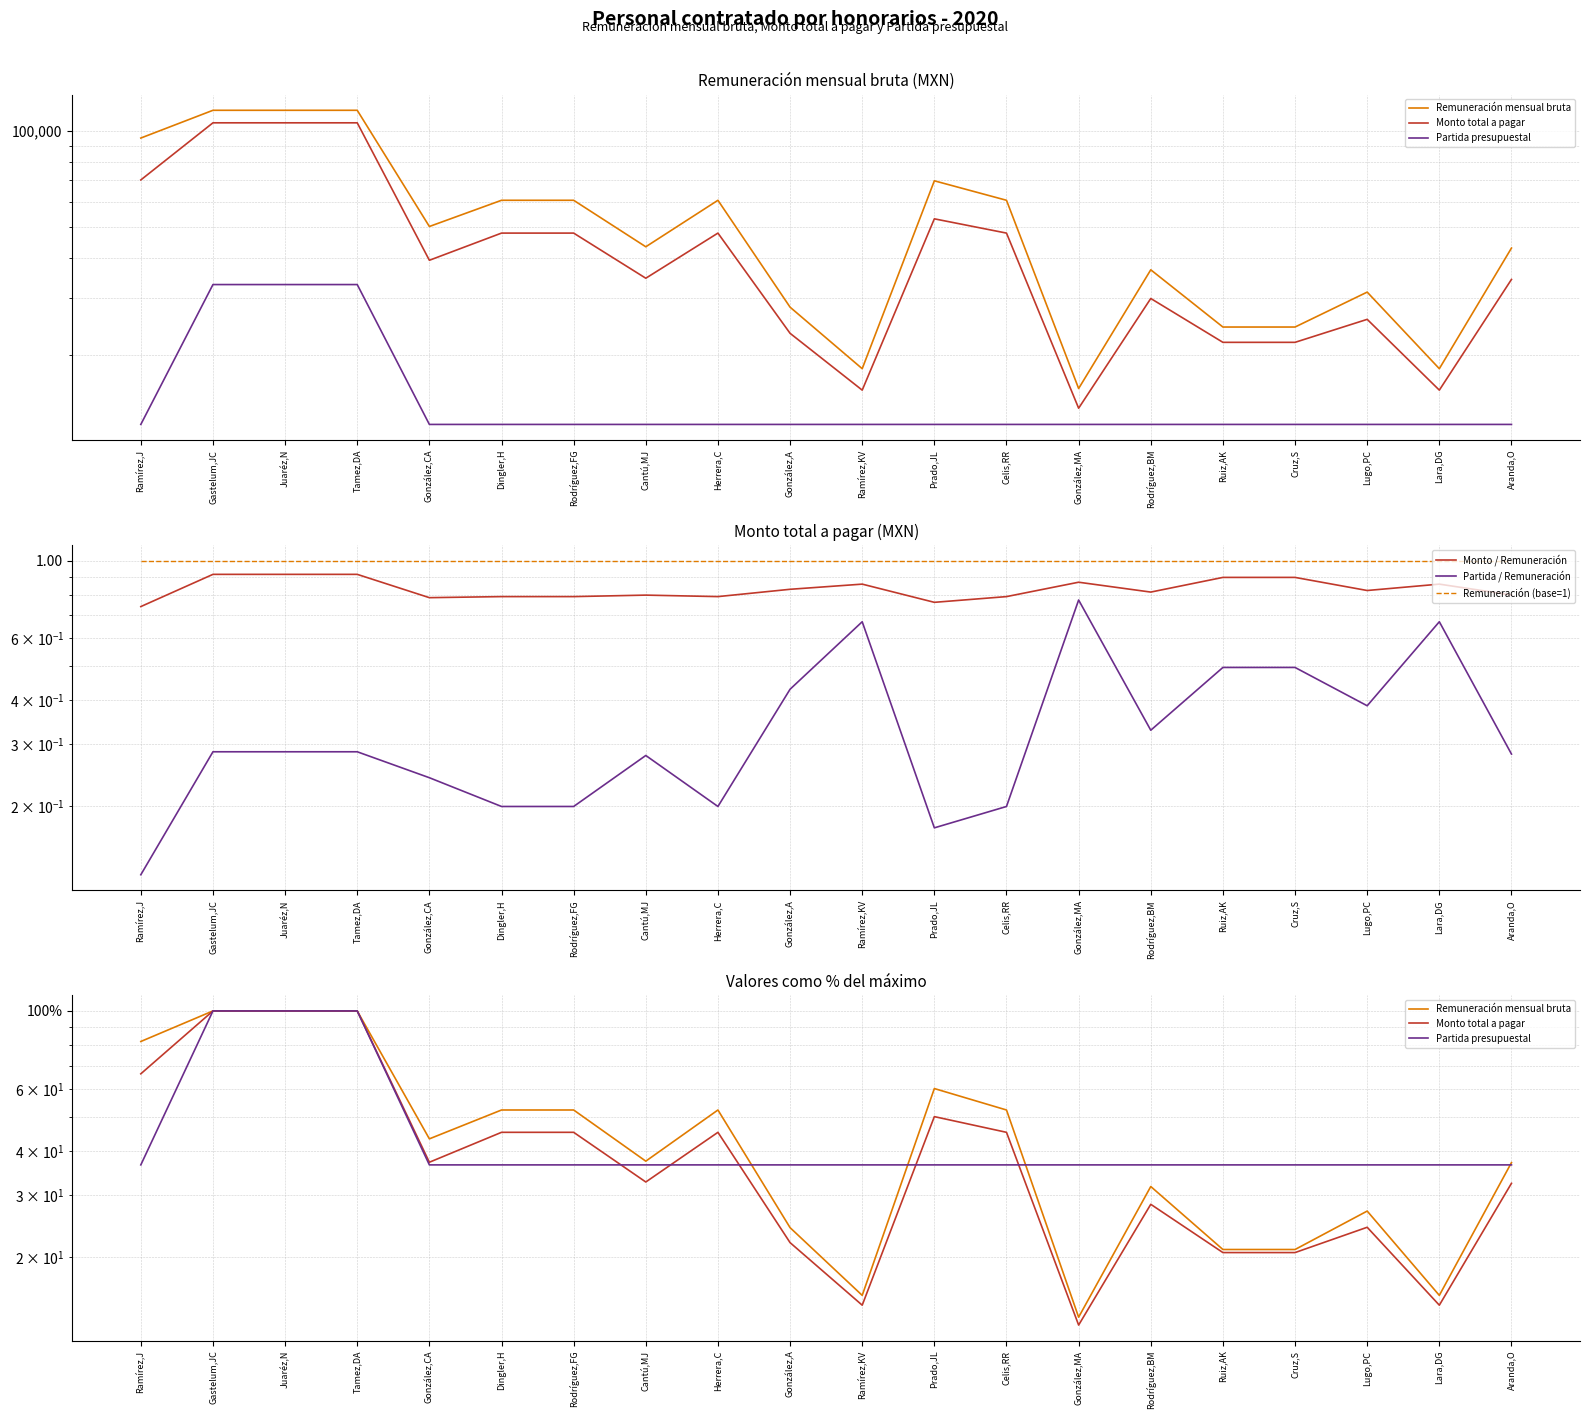

What position from the left is Rodríguez,BM?

15